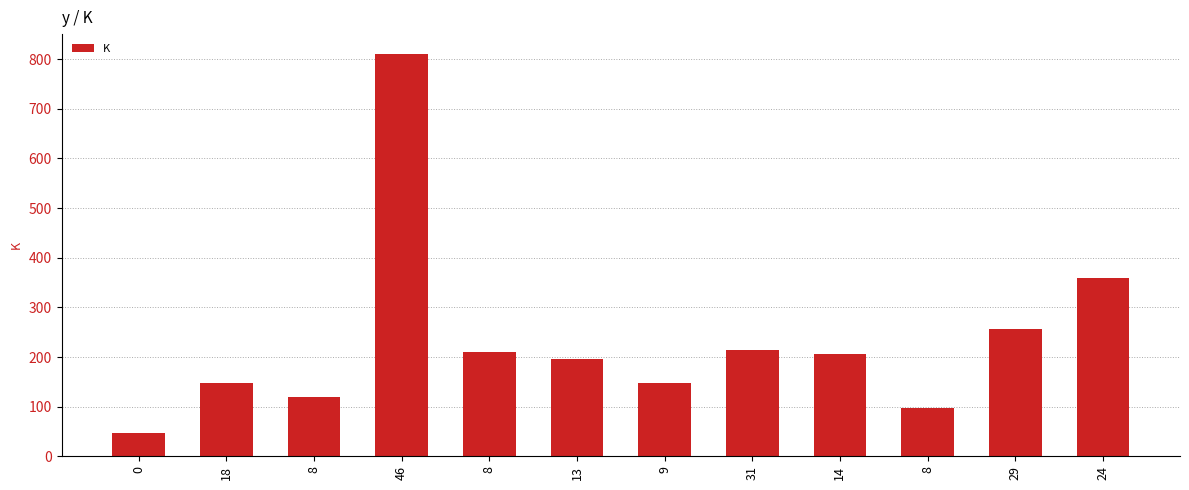

Are the bars horizontal?

No